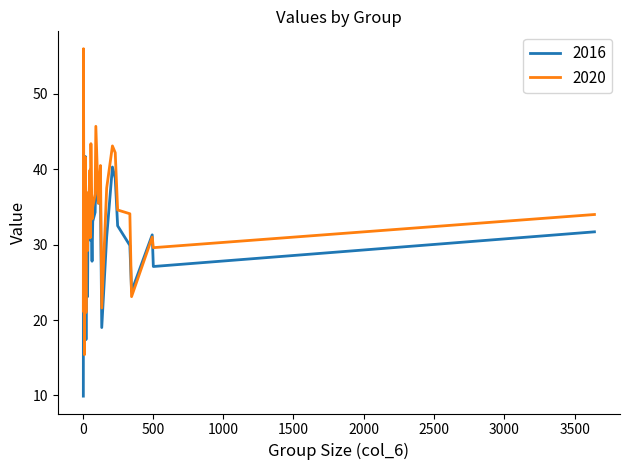

What is the greatest value displayed?

56.0